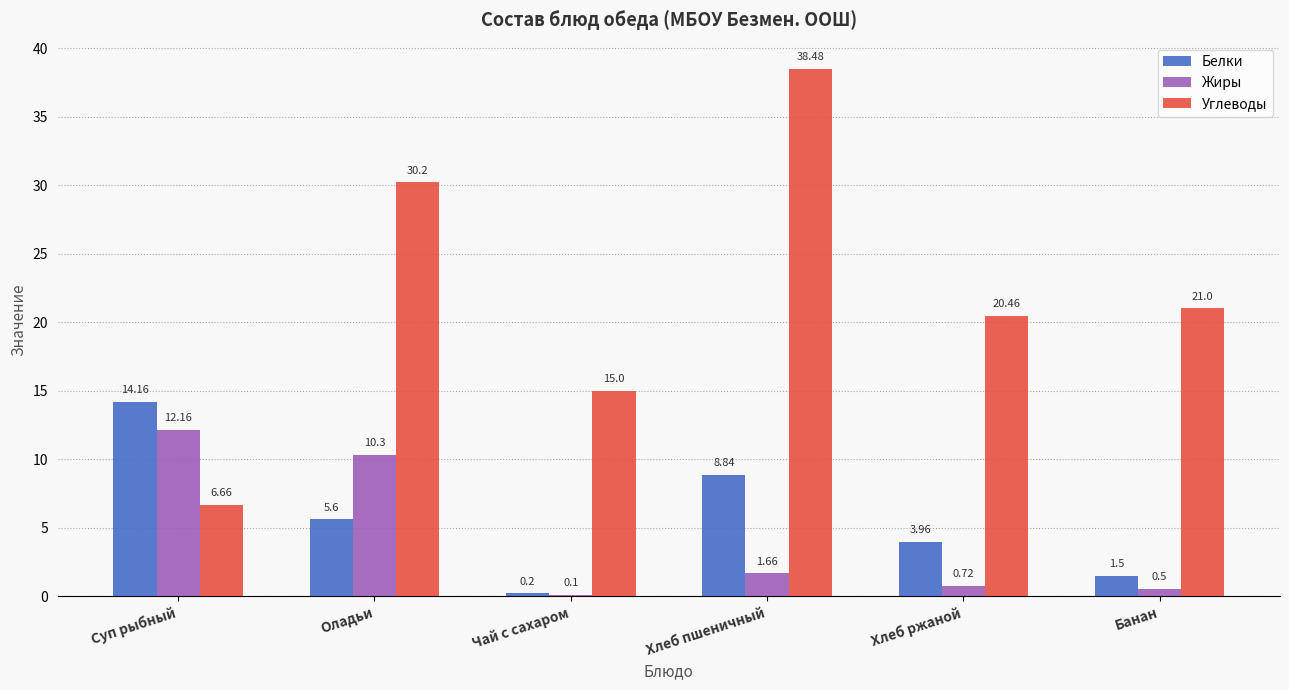

Which series has the largest total across all categories?

Углеводы